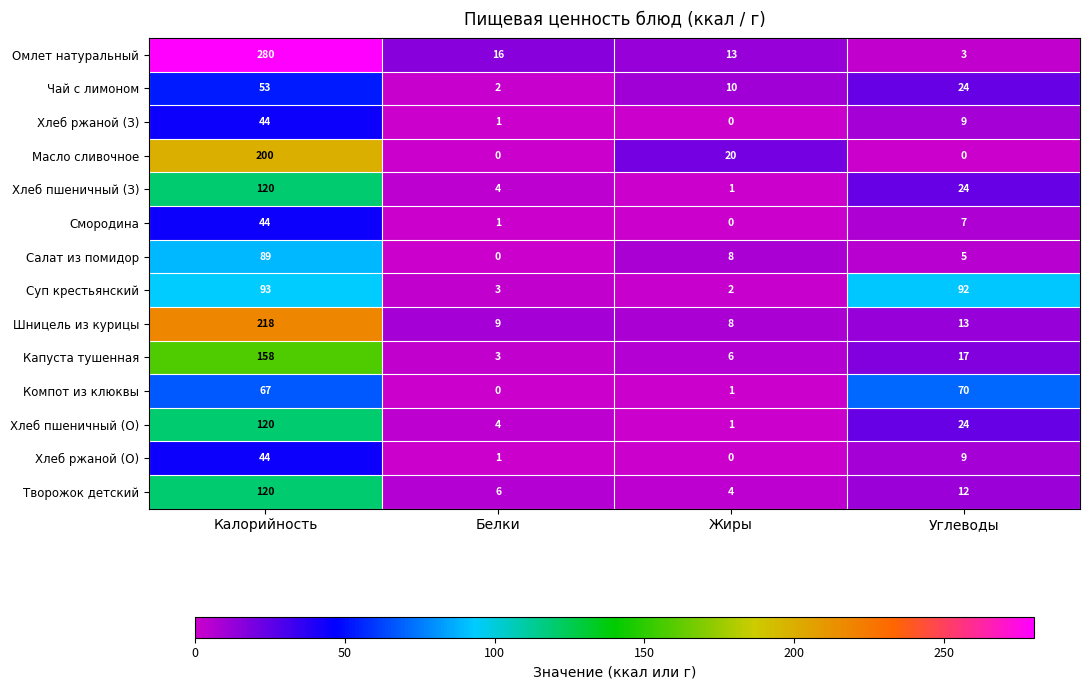

True or false: Салат из помидор has a value of 7 at Углеводы.

False